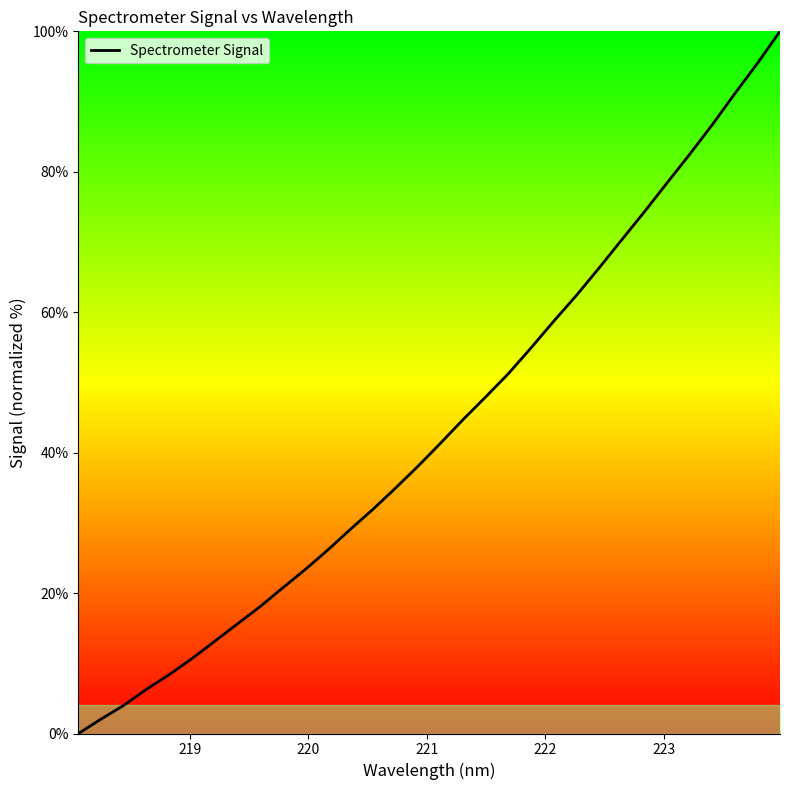

What is the maximum value shown in the chart?

100.0